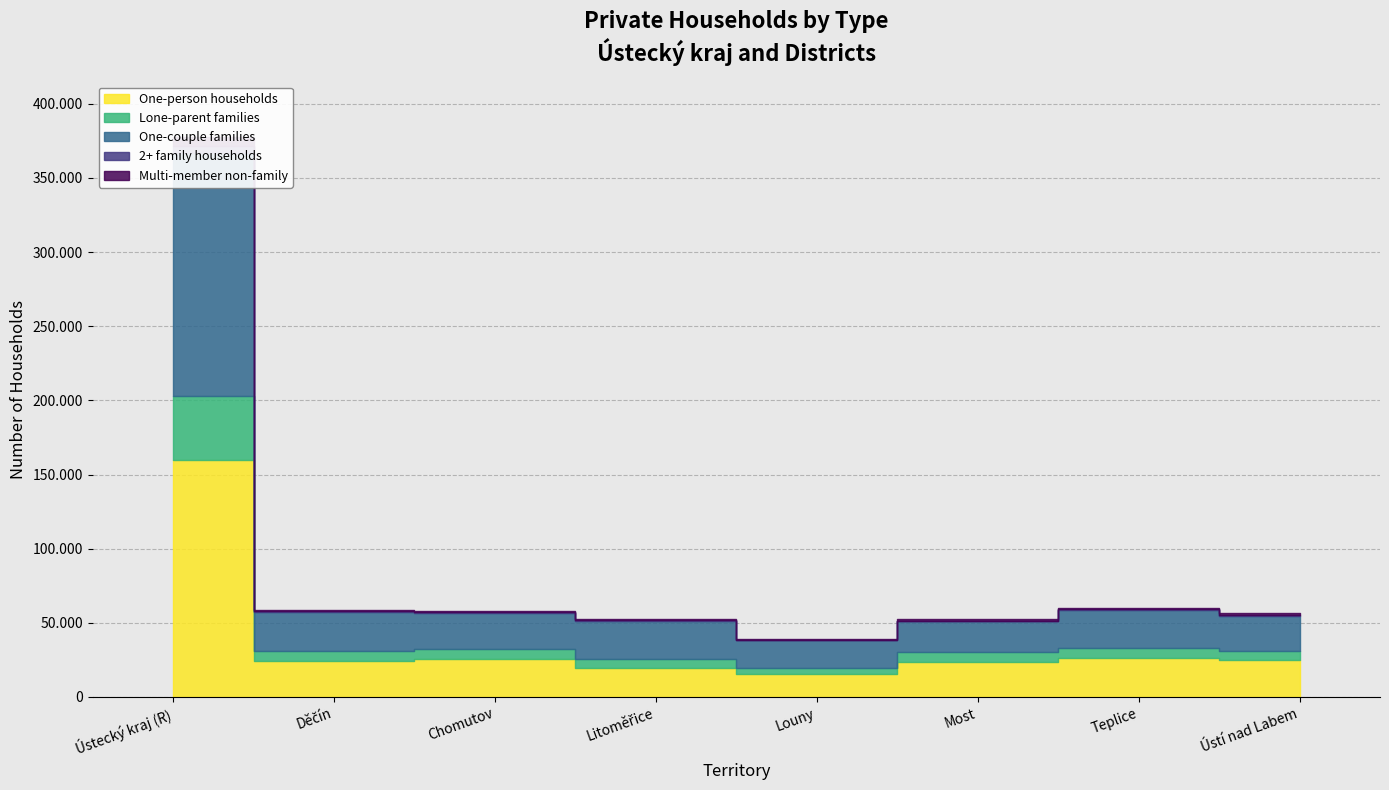

What is the value of the One-person households point at the 2nd from the left?

24434